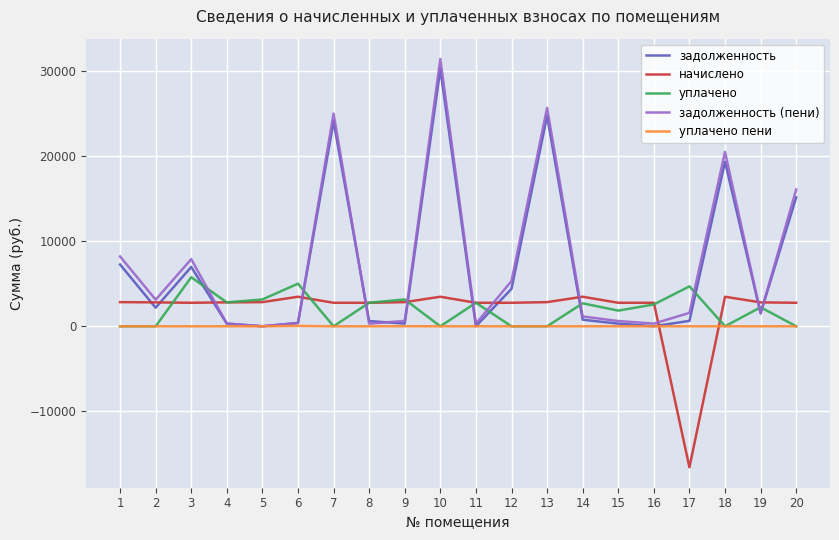

True or false: уплачено has more than 2 points higher than both neighbors.

True